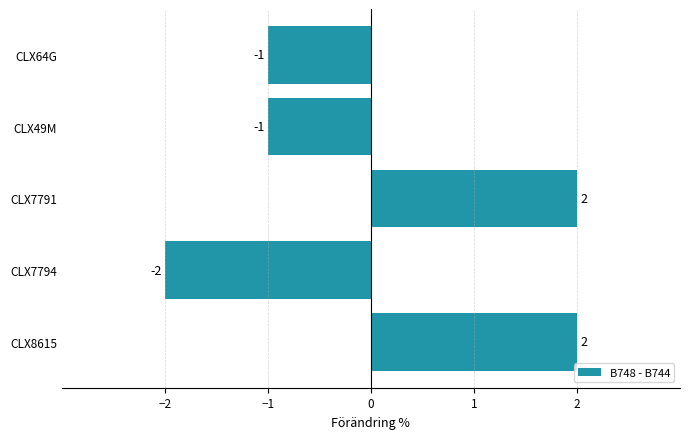

What is the difference between the second highest and minimum values?

4